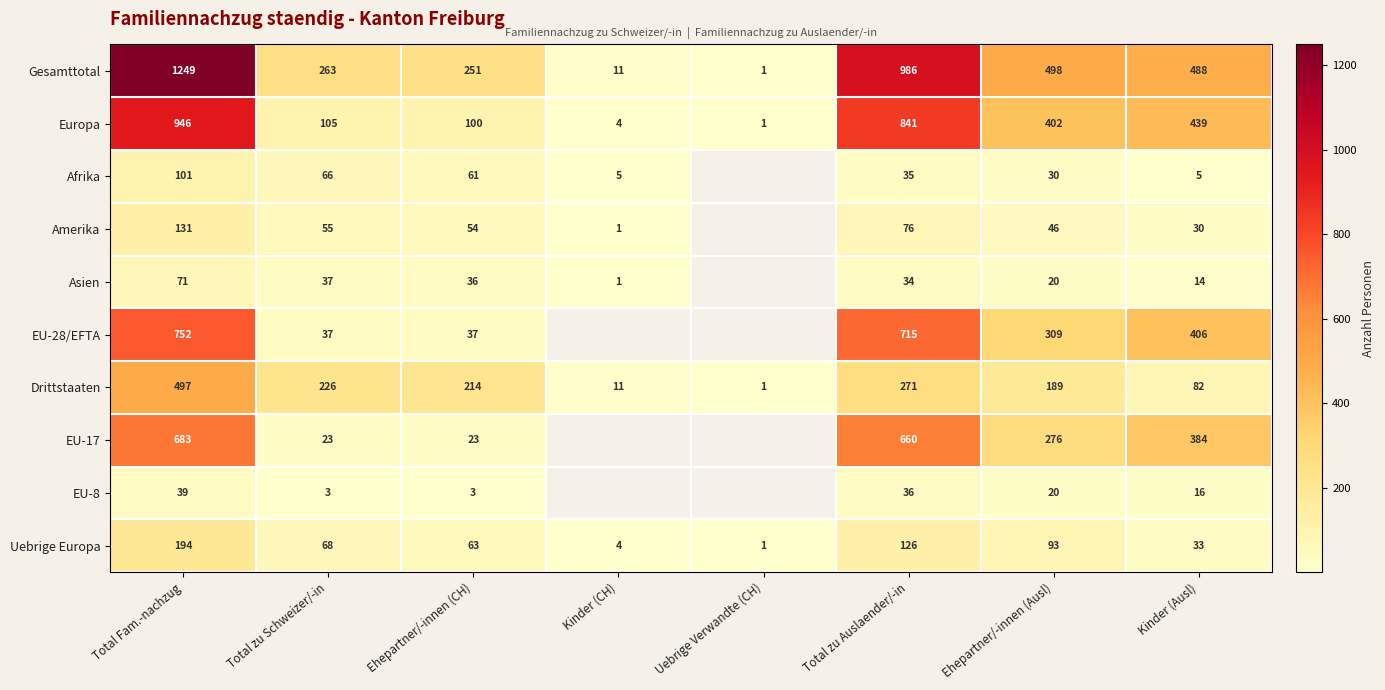

At Total Fam.-nachzug, list the series in order from largest to smallest.

Gesamttotal, Europa, EU-28/EFTA, EU-17, Drittstaaten, Uebrige Europa, Amerika, Afrika, Asien, EU-8